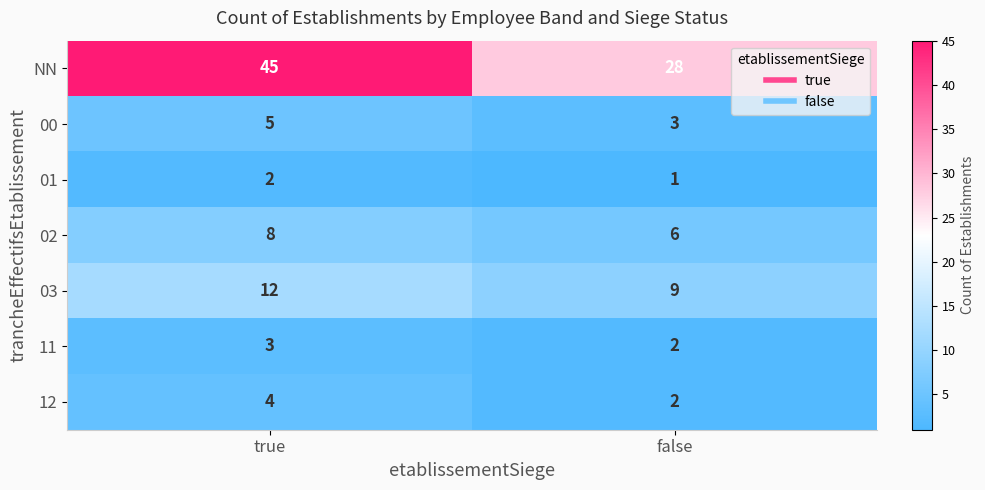

True or false: 12 has a value of 2 at true.

False